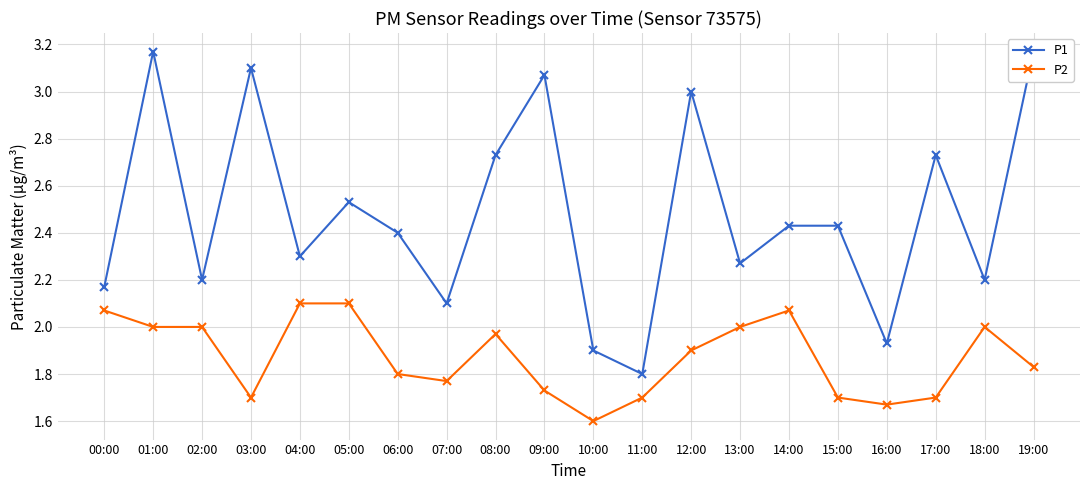

What is the sum of all P1 values?

49.6